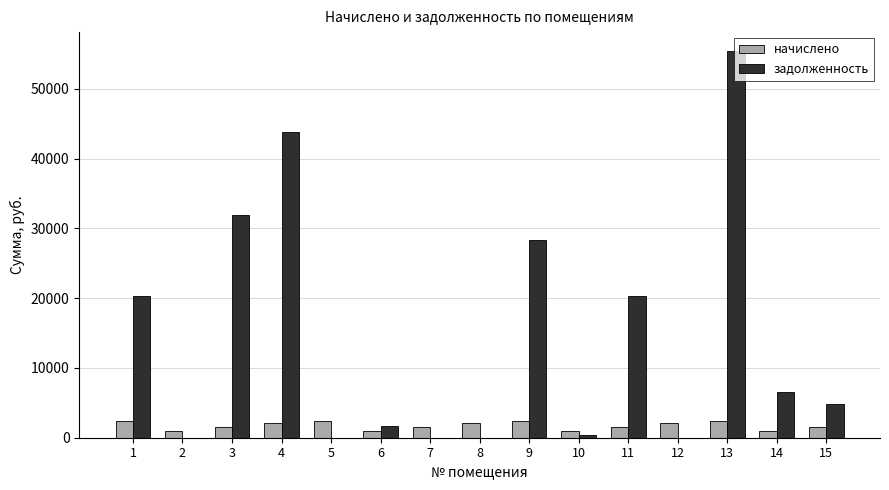

What is the maximum value for начислено?

2403.6